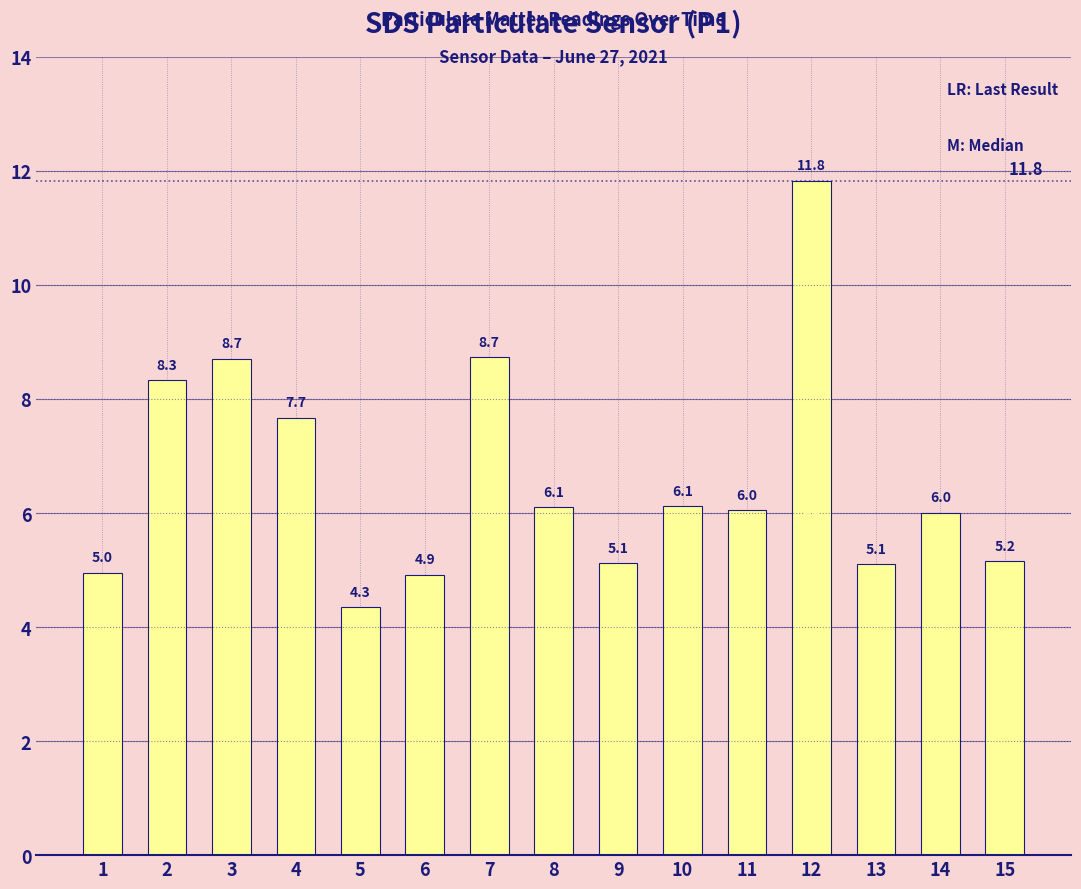

What is the difference between the maximum and second lowest values?

6.9